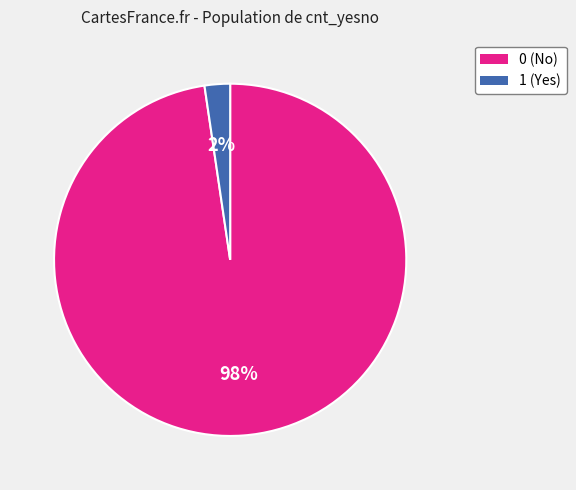

To the nearest percent, what percentage of the pie is 1?

2%